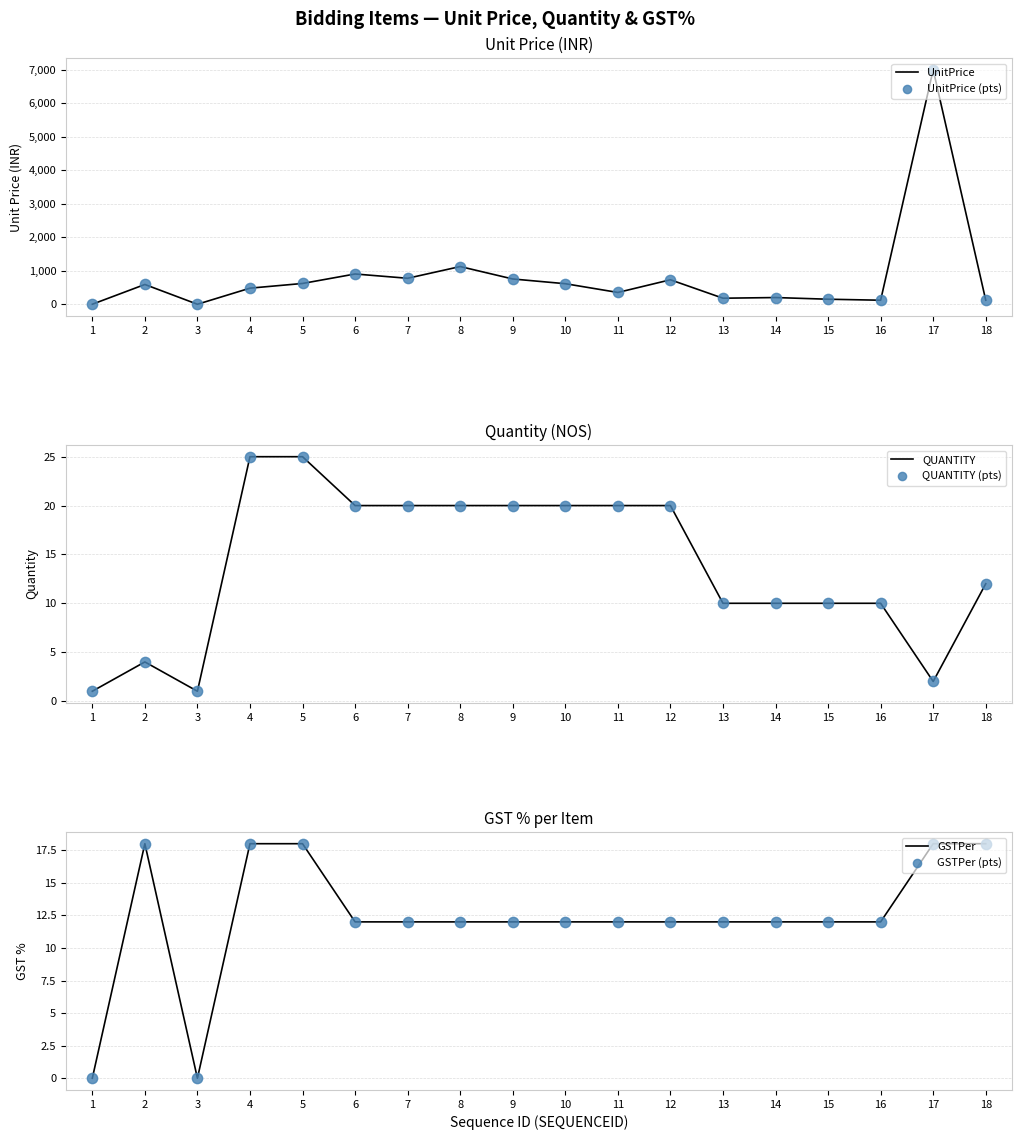

What is the total value across all series at 7?

1614